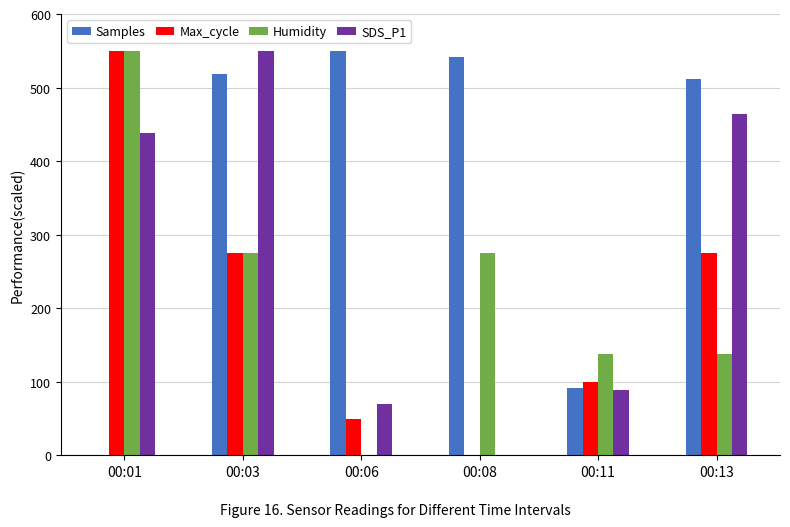

The Humidity series shows 550.0 at 00:01. True or false?

True